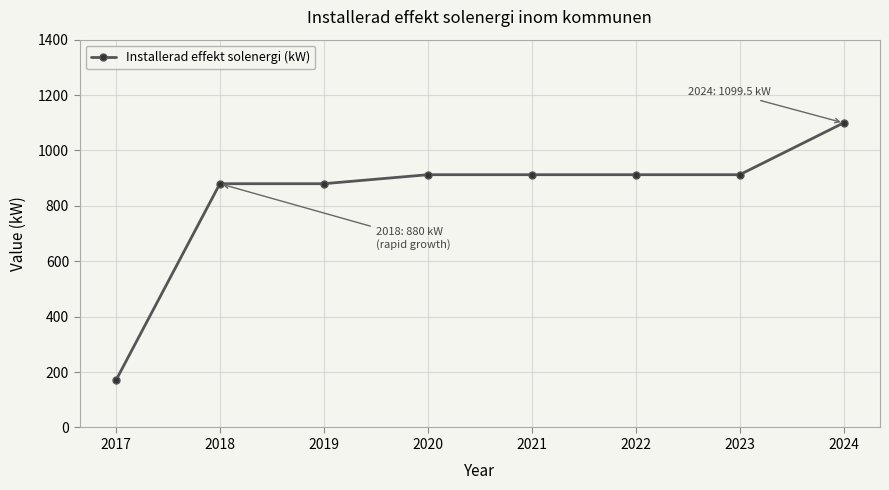

True or false: the data shows 1373.7 at 2020.

False